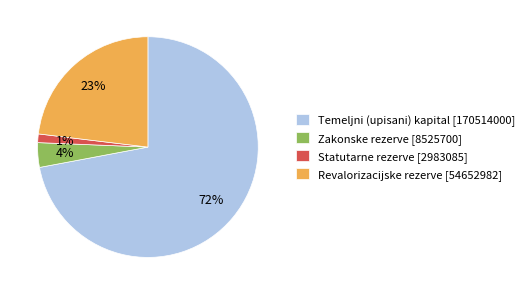

True or false: Statutarne rezerve accounts for 11% of the total.

False